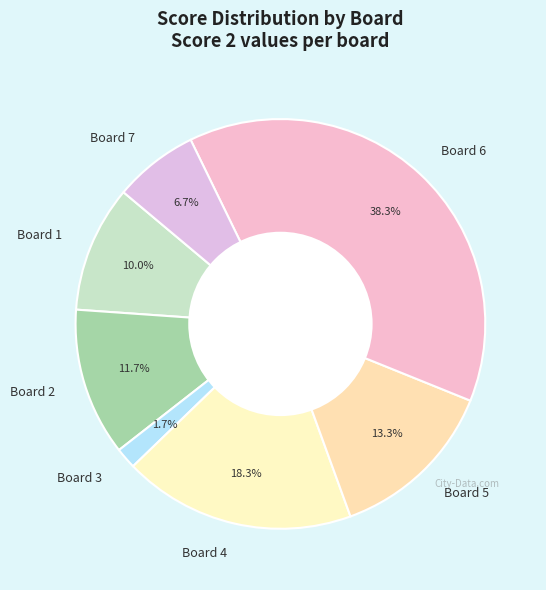

The Board 2 slice represents 12% of the pie. True or false?

True